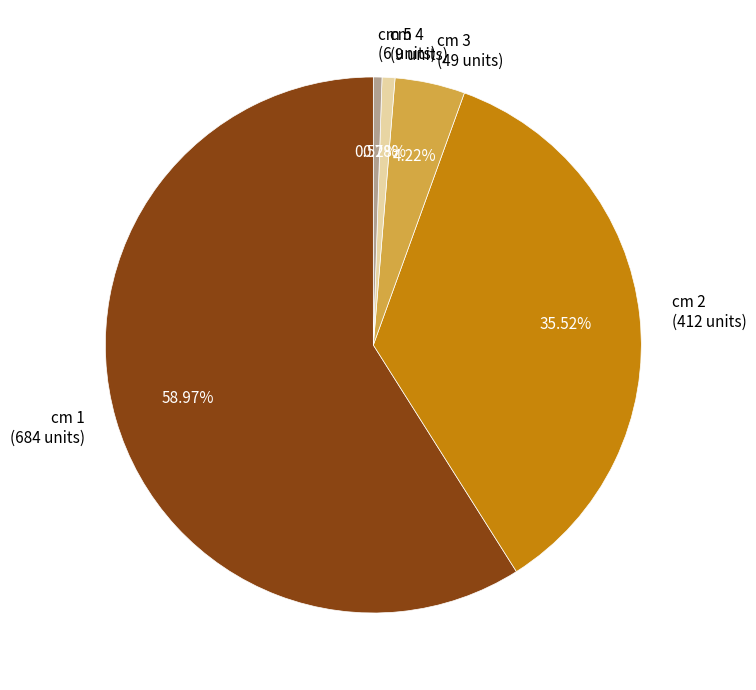

Do cm 1 (684 units) and cm 3 (49 units) together represent more than half of the pie?

Yes